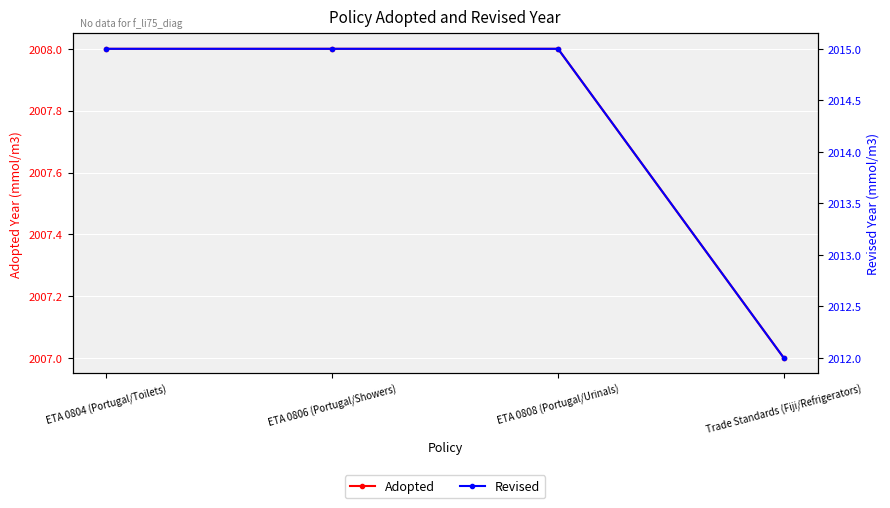

At which category is the sum across all series the highest?

ETA 0804 (Portugal/Toilets)